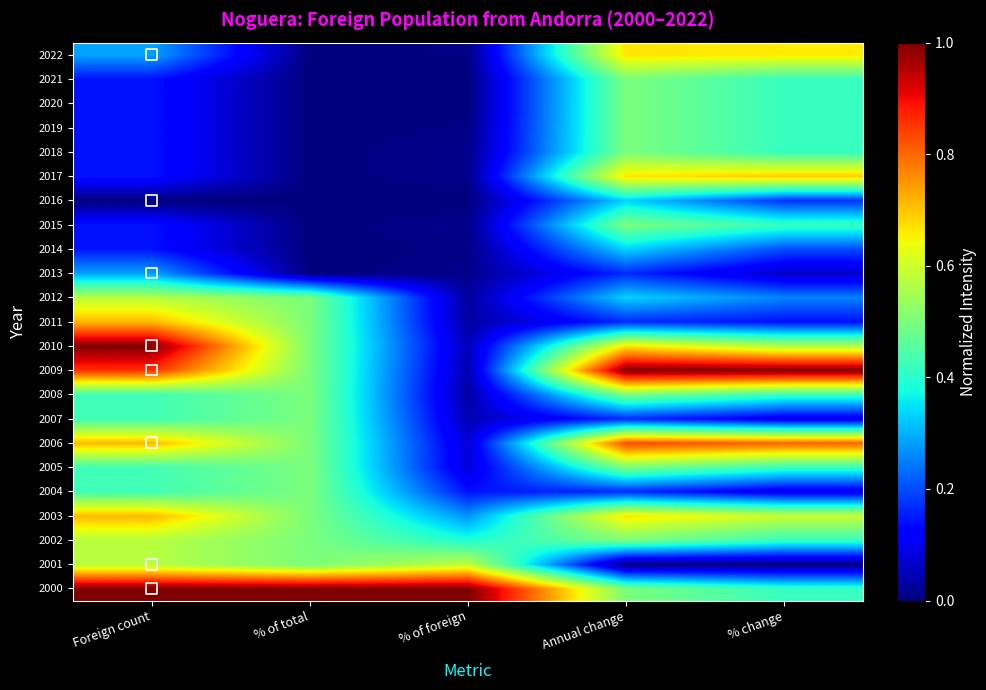

What is the maximum value shown in the chart?

1.0